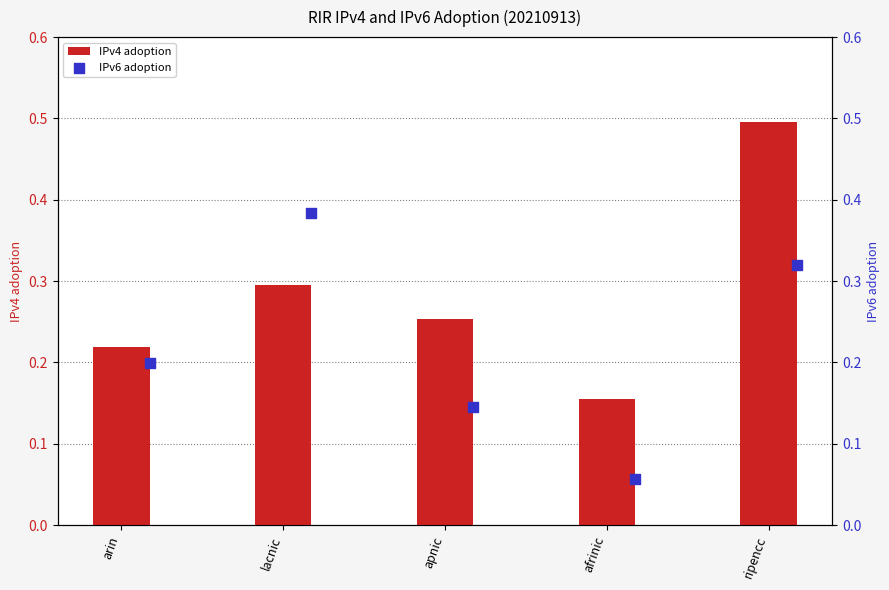

What are all the series names shown in the legend?

IPv4 adoption, IPv6 adoption